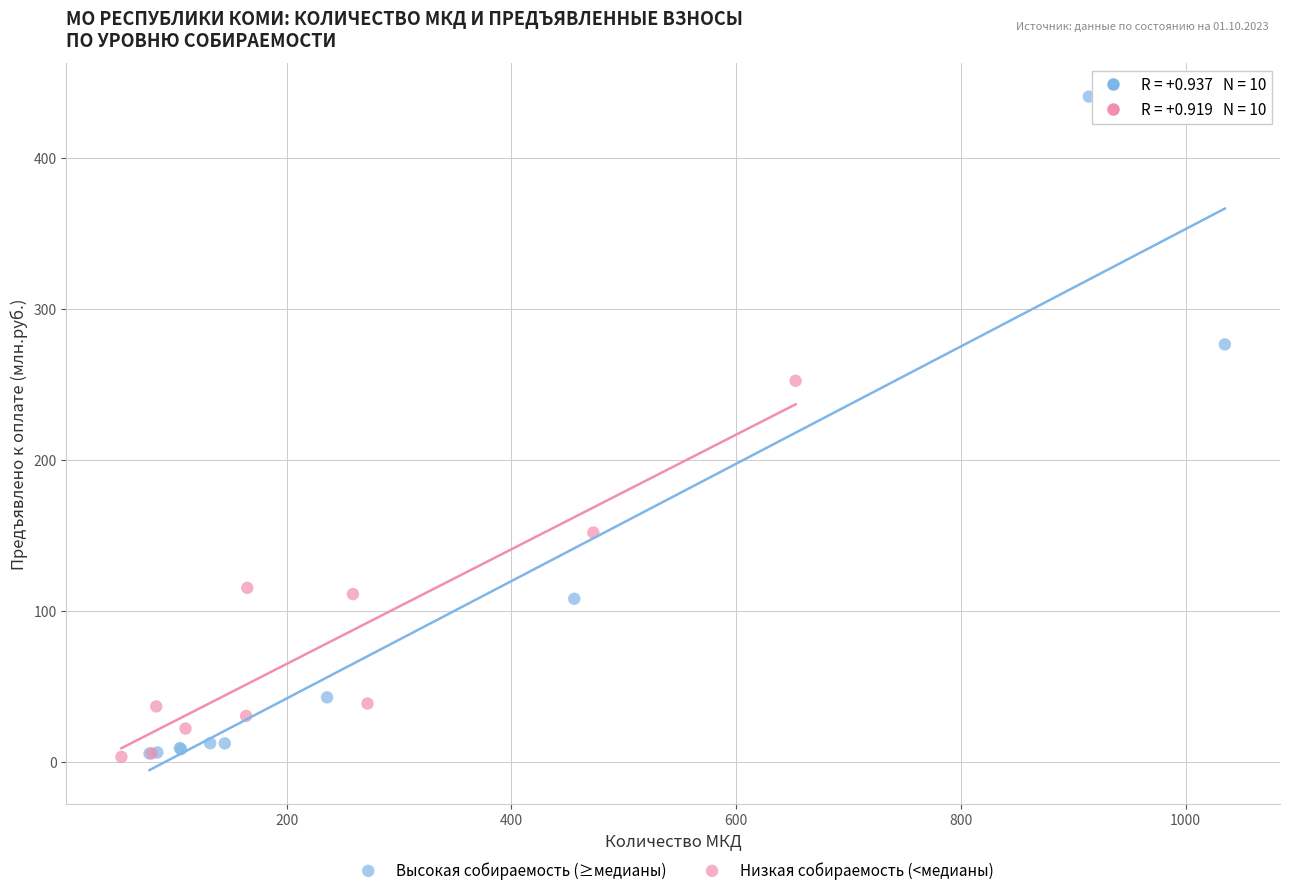

Which series has the widest spread of Y values?

Высокая собираемость (≥медианы)